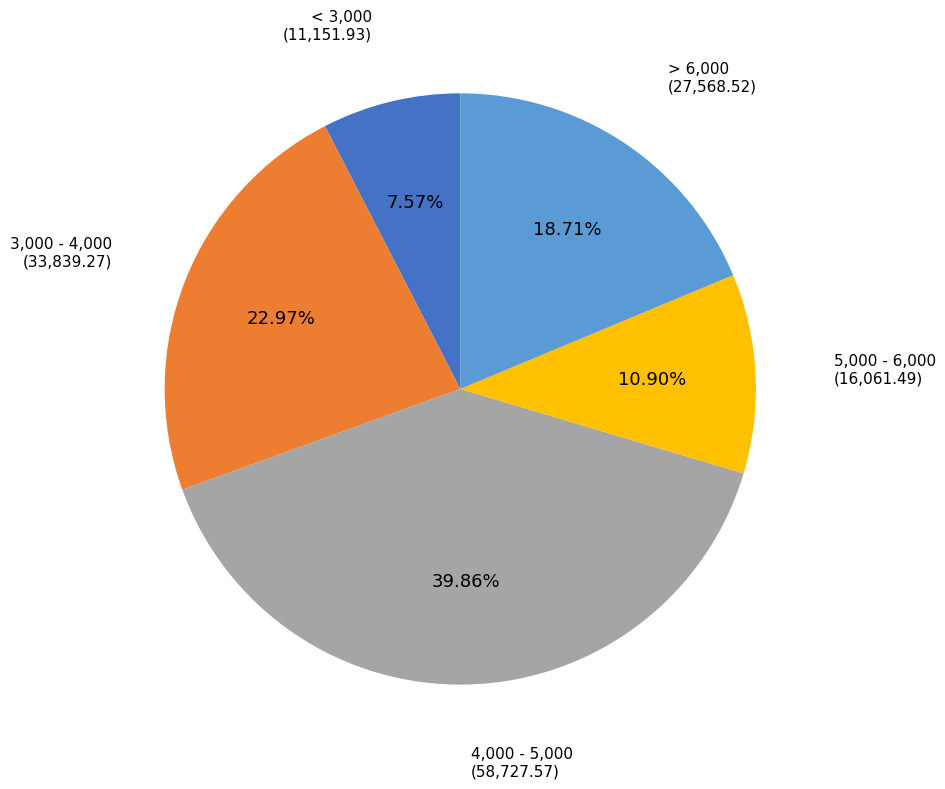

Does any single category account for the majority?

No